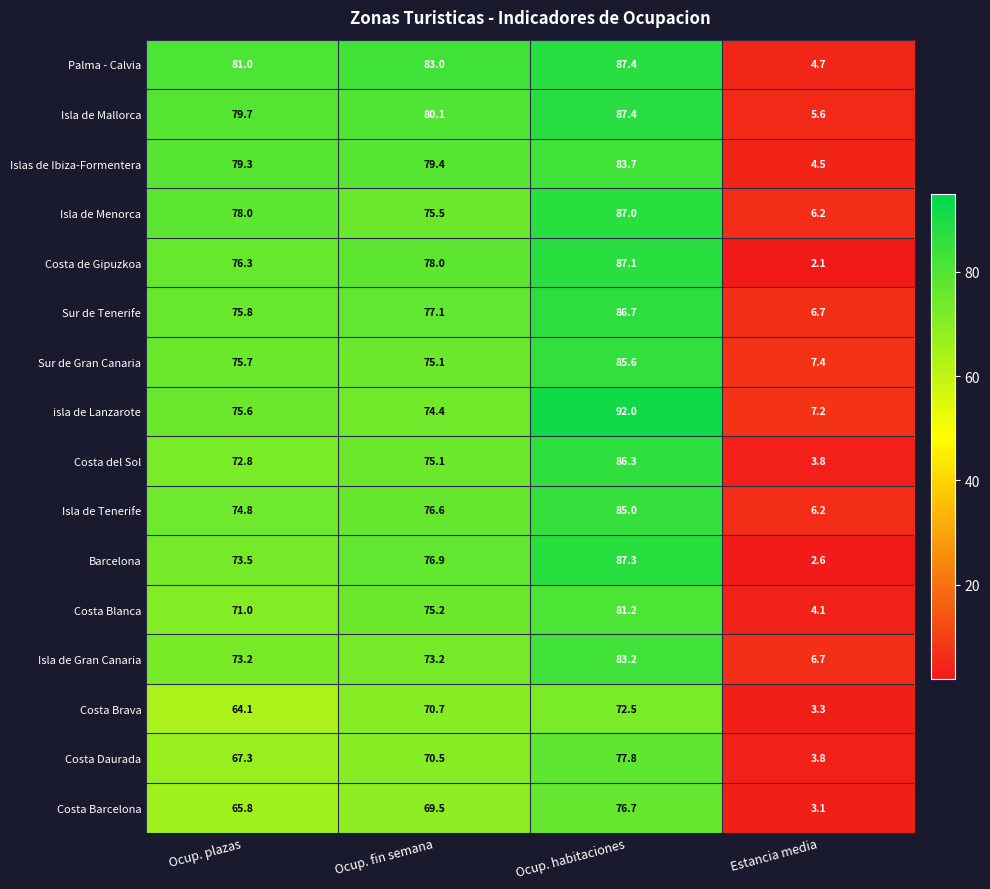

True or false: Isla de Mallorca has a value of 5.6 at Estancia media.

True